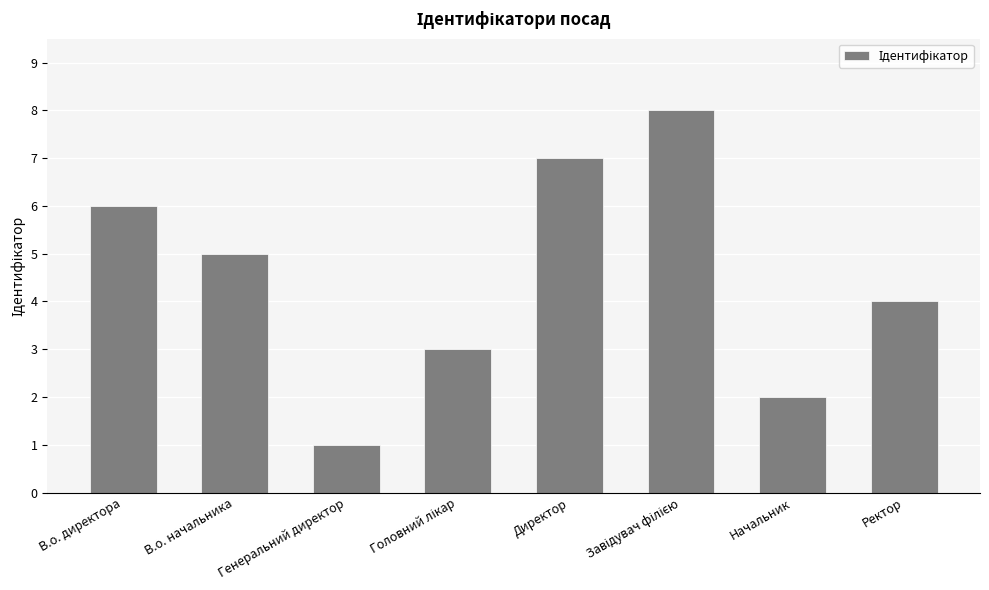

What is the change in value from Генеральний директор to Ректор?

+3